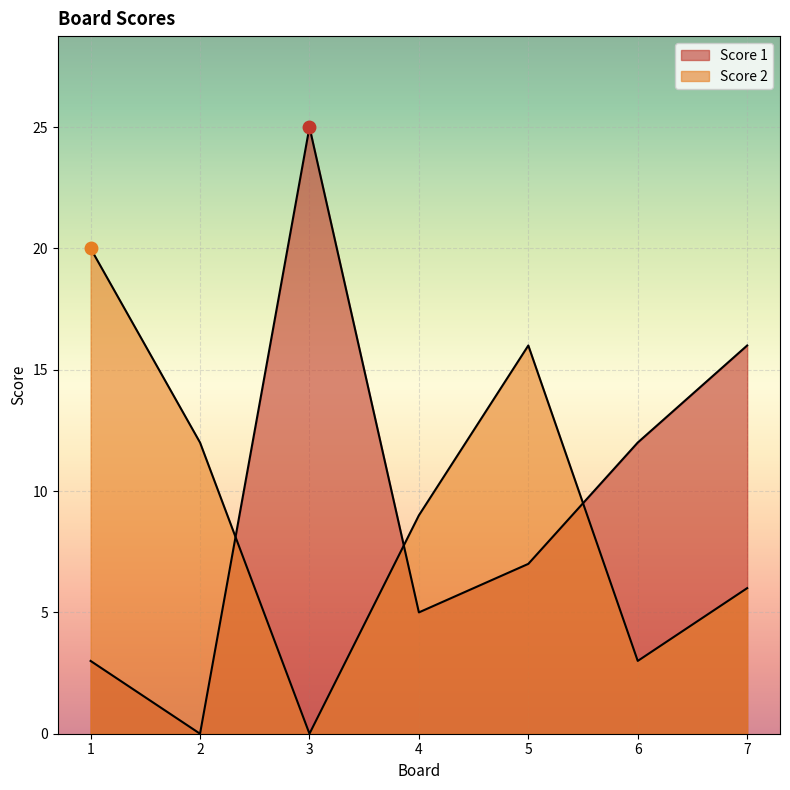

How many values in the Score 1 series are below 7?

3